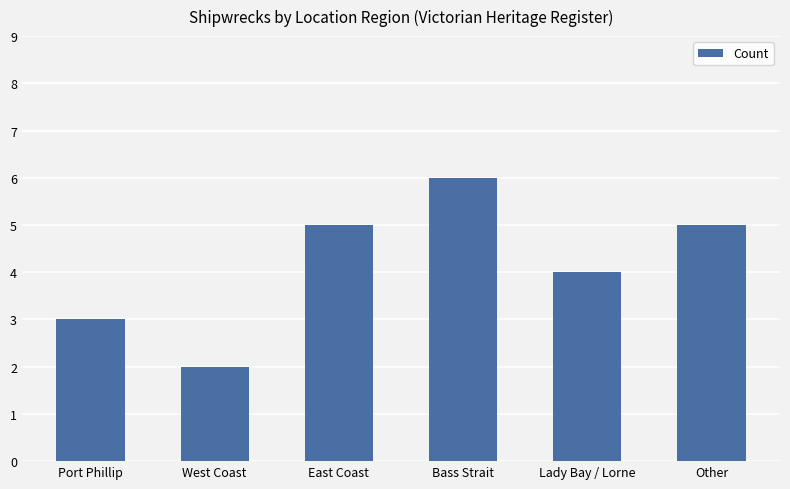

What is the smallest value displayed?

2